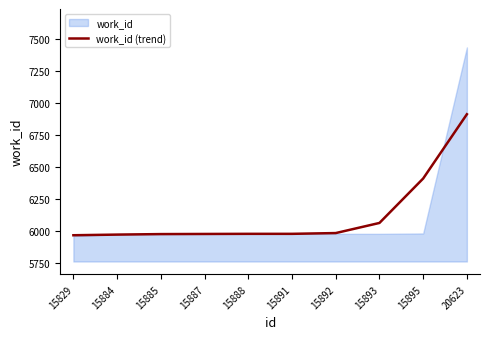

How many categories are shown in the chart?

10